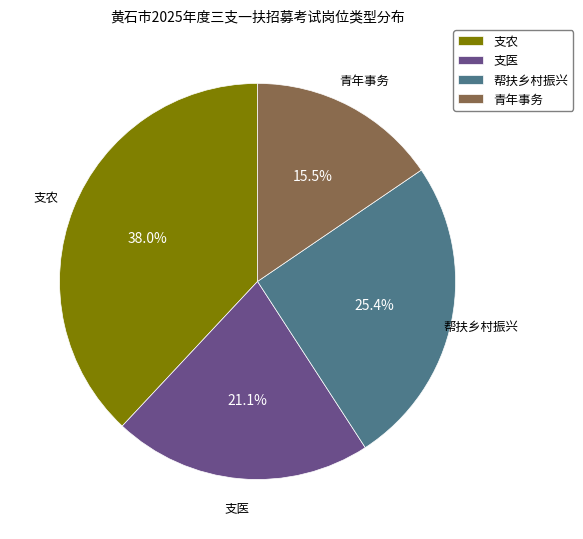

What percentage do 支医 and 帮扶乡村振兴 together represent?

46.5%